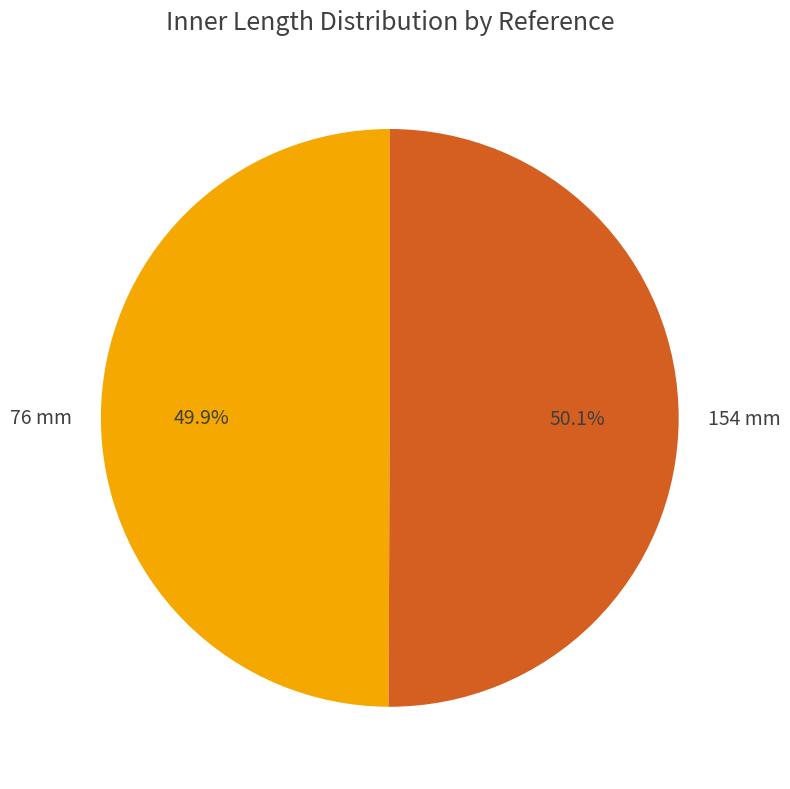

What is the ratio of the value at 76 mm to the value at 154 mm?

1.0